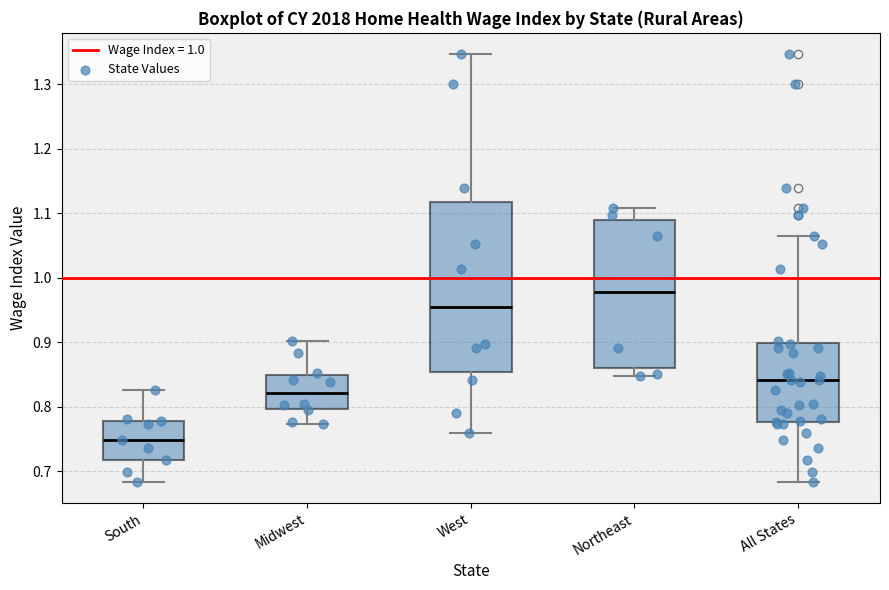

Comparing the boxes themselves (not the whiskers), which one is the tallest?

West